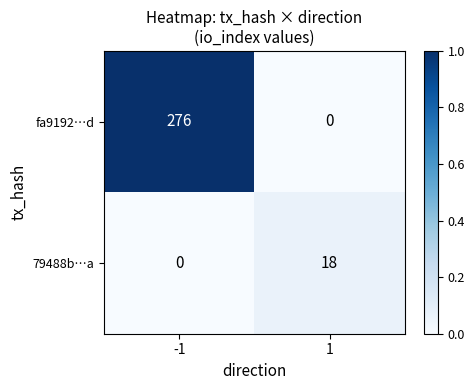

The value of 79488b…a at 1 is 0.1. True or false?

False